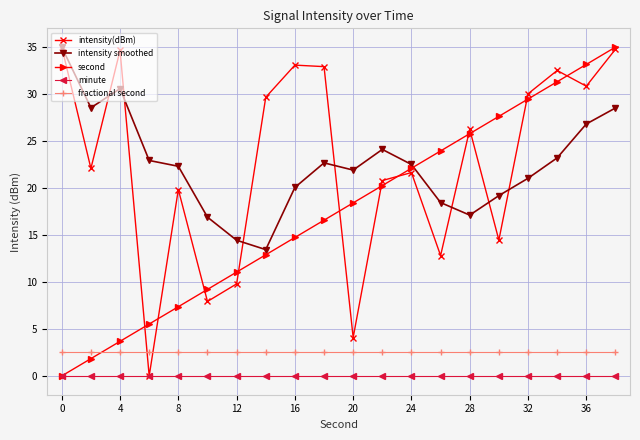

What is the value of the fractional second point at the 16th from the left?

2.5